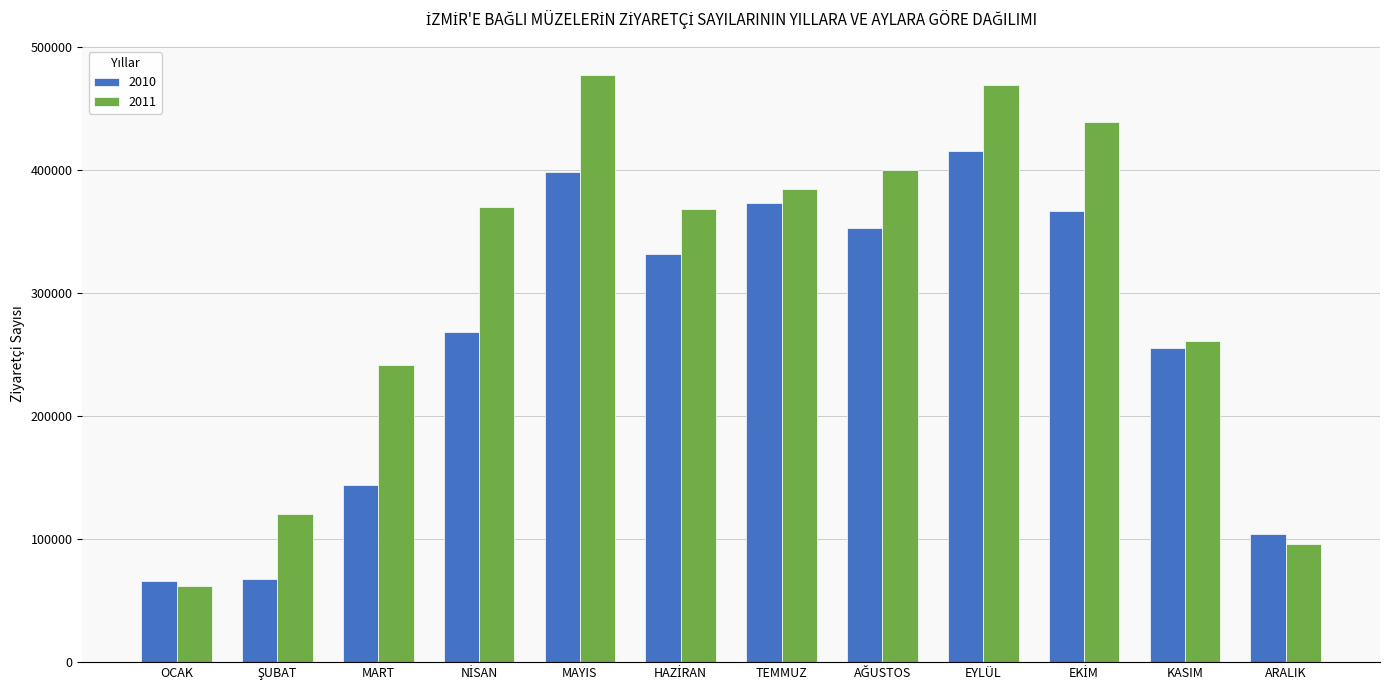

List the series in order of their overall mean, lowest first.

2010, 2011